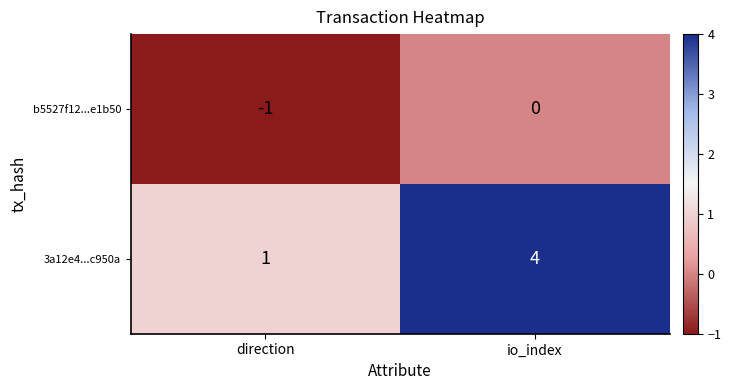

Between direction and io_index, which series saw the biggest shift?

3a12e4...c950a